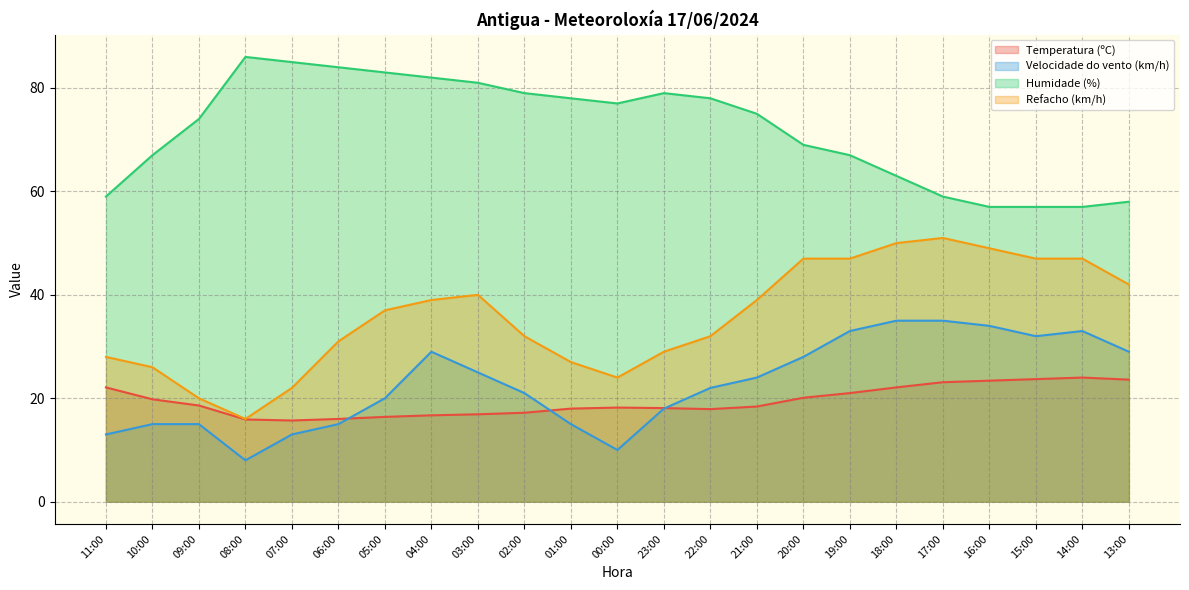

Count the number of data series in this chart.

4